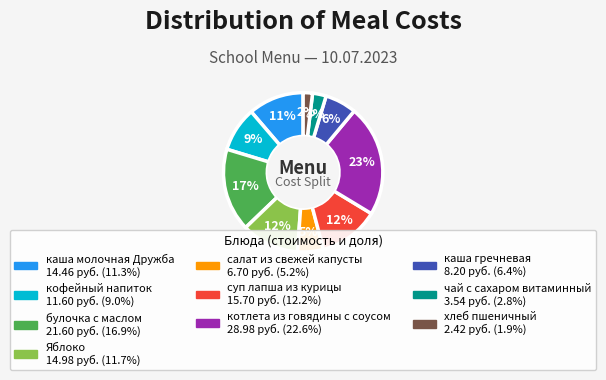

Between кофейный напиток and каша молочная Дружба, which is larger?

каша молочная Дружба